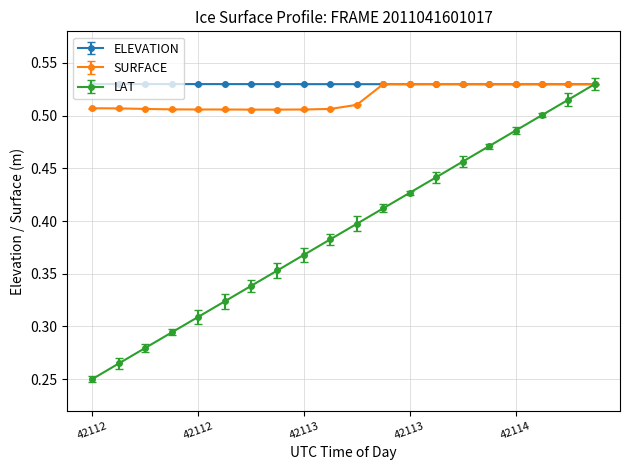

Count the number of data series in this chart.

3